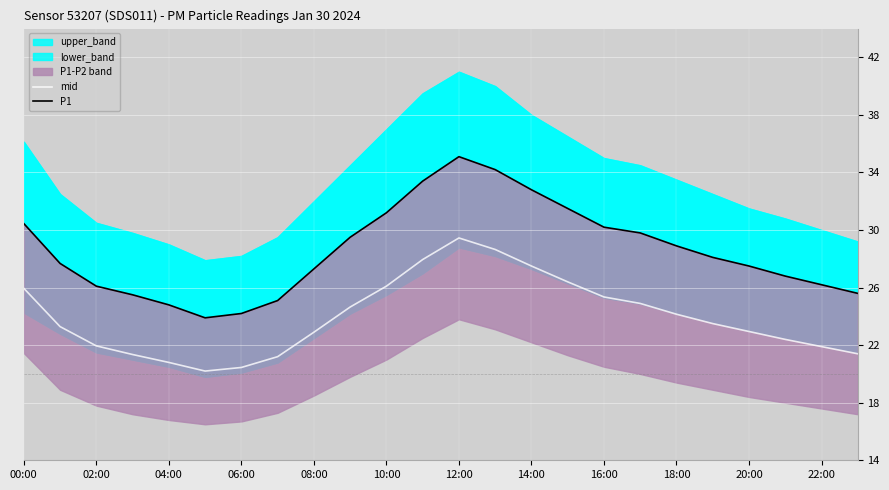

What is the minimum value for mid?

20.2